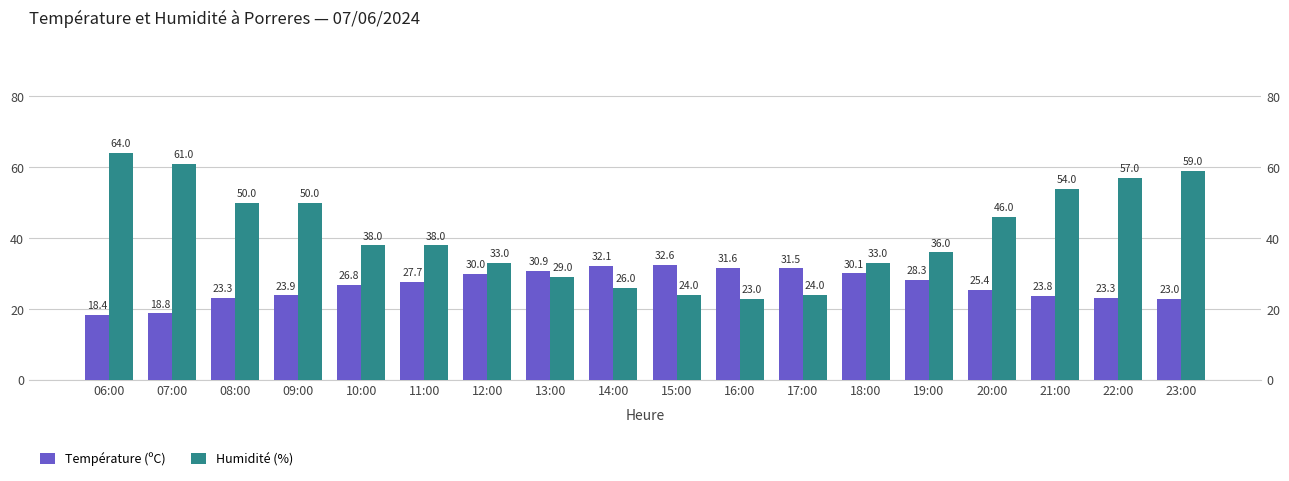

What is the average value of the Humidité (%) series?

41.4